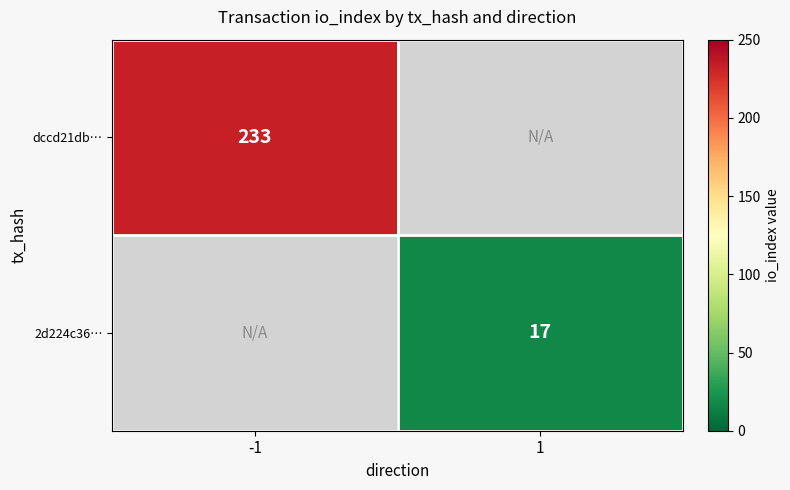

Count the number of categories in the chart.

2